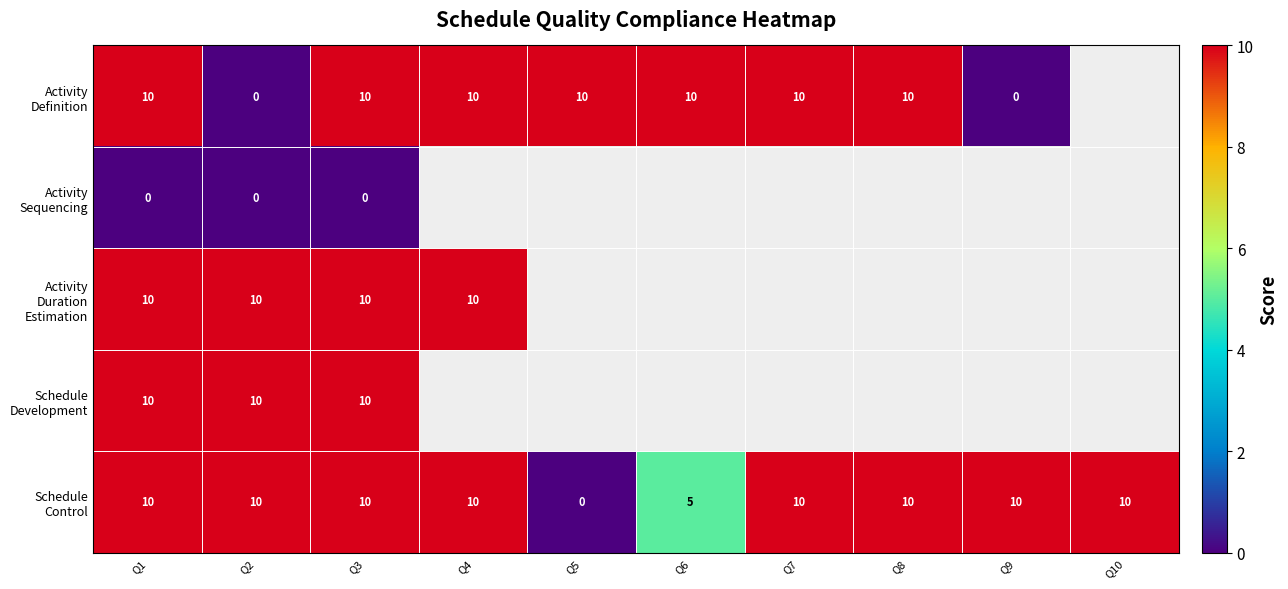

What is the maximum value for Activity Definition?

10.0